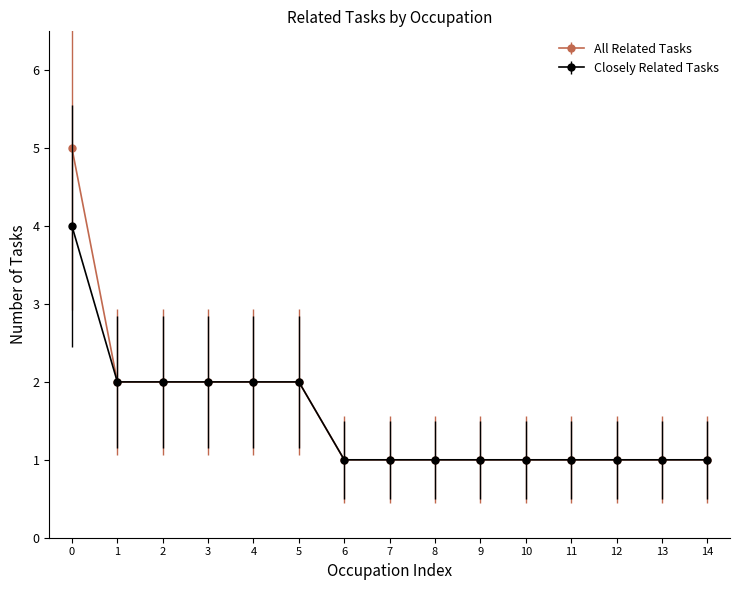

Which series has the largest range (max minus min)?

All Related Tasks